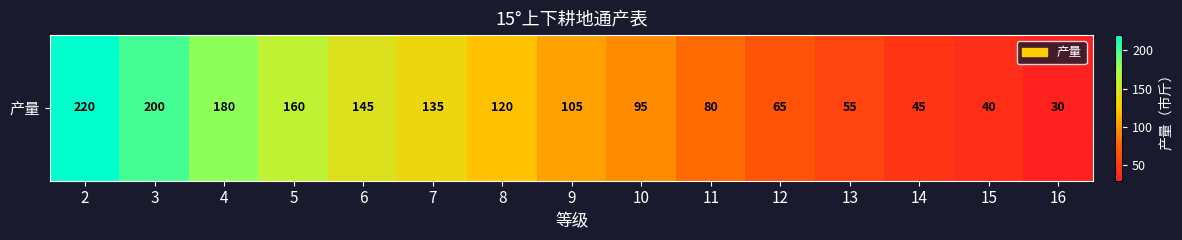

Reading right to left, what are all the values shown in this chart?

16=30	15=40	14=45	13=55	12=65	11=80	10=95	9=105	8=120	7=135	6=145	5=160	4=180	3=200	2=220